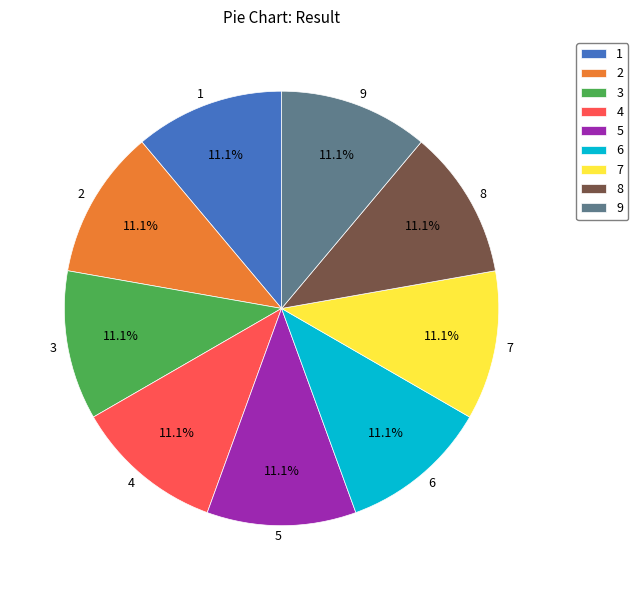

The 1 slice represents 11% of the pie. True or false?

True